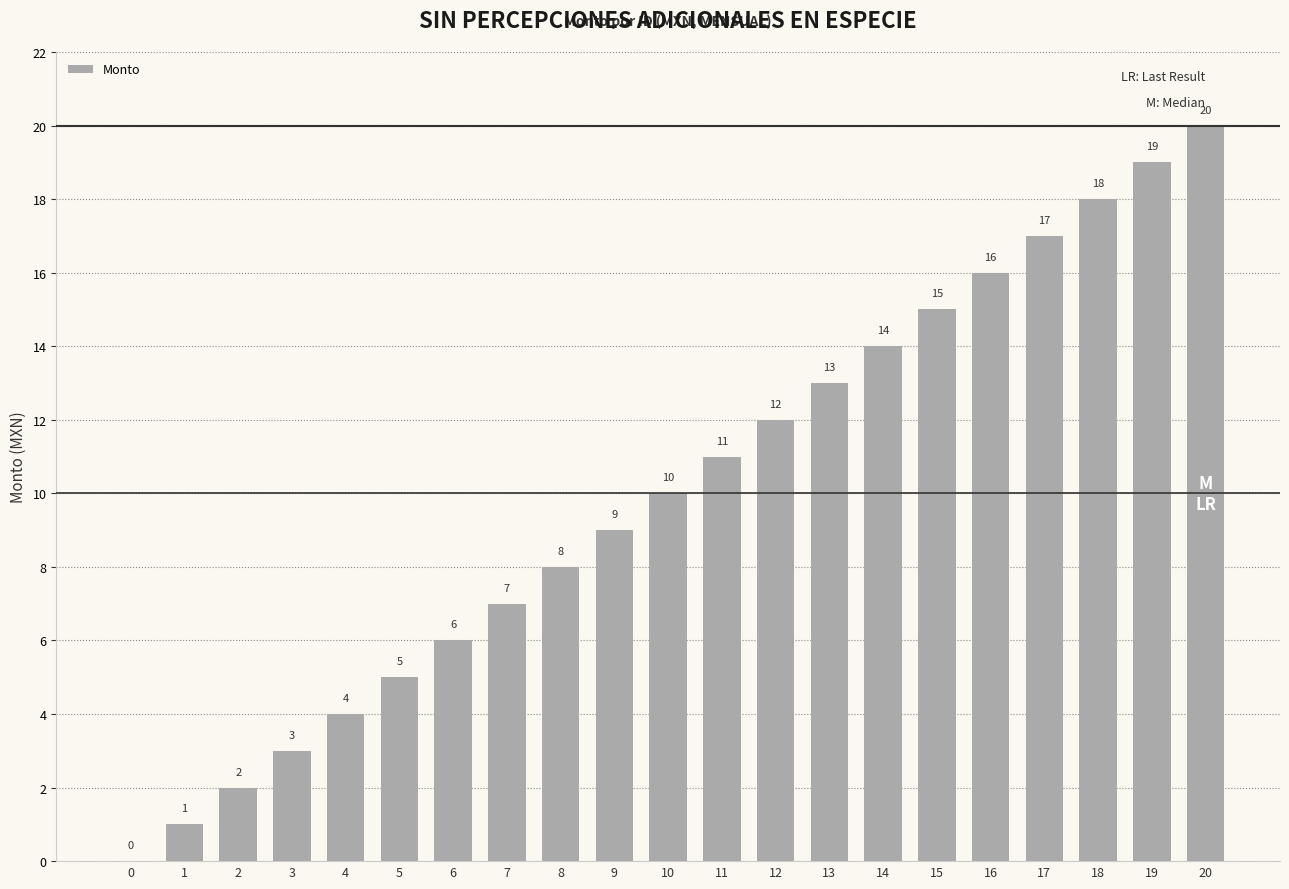

Reading left to right, what are all the values shown in this chart?

0	1	2	3	4	5	6	7	8	9	10	11	12	13	14	15	16	17	18	19	20